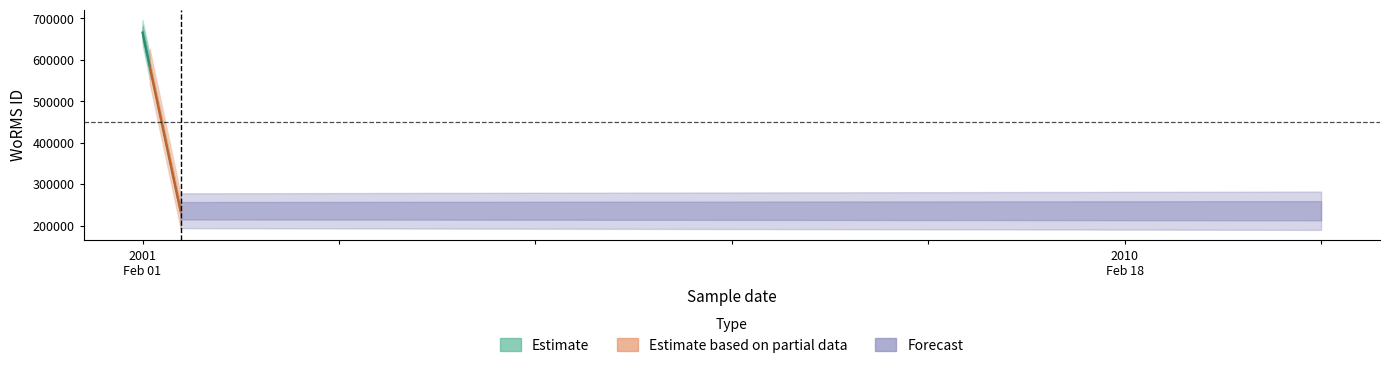

Reading right to left, transcribe all the data shown in this chart.

235804	235804	235804	235804	235804	665573